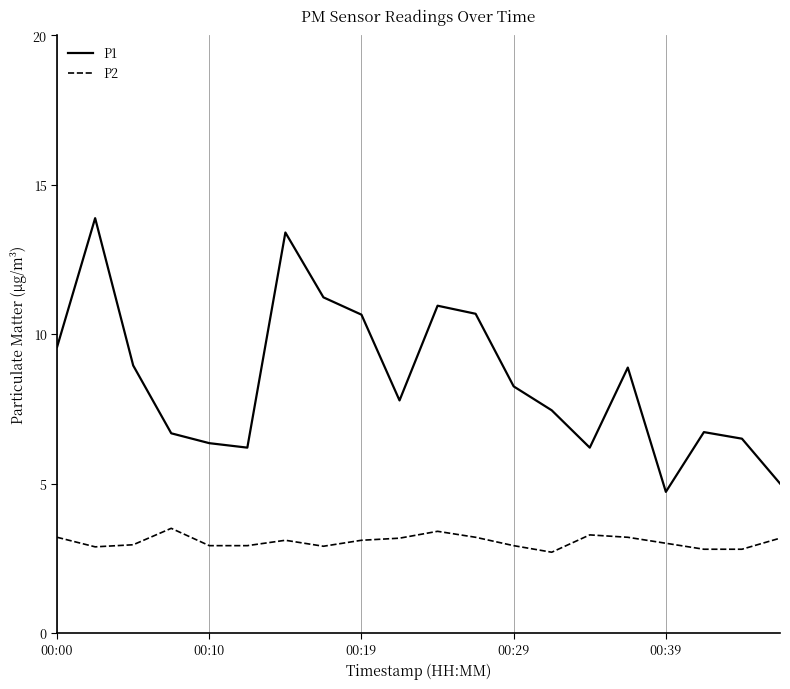

Rank the series by their average value, from highest to lowest.

P1, P2